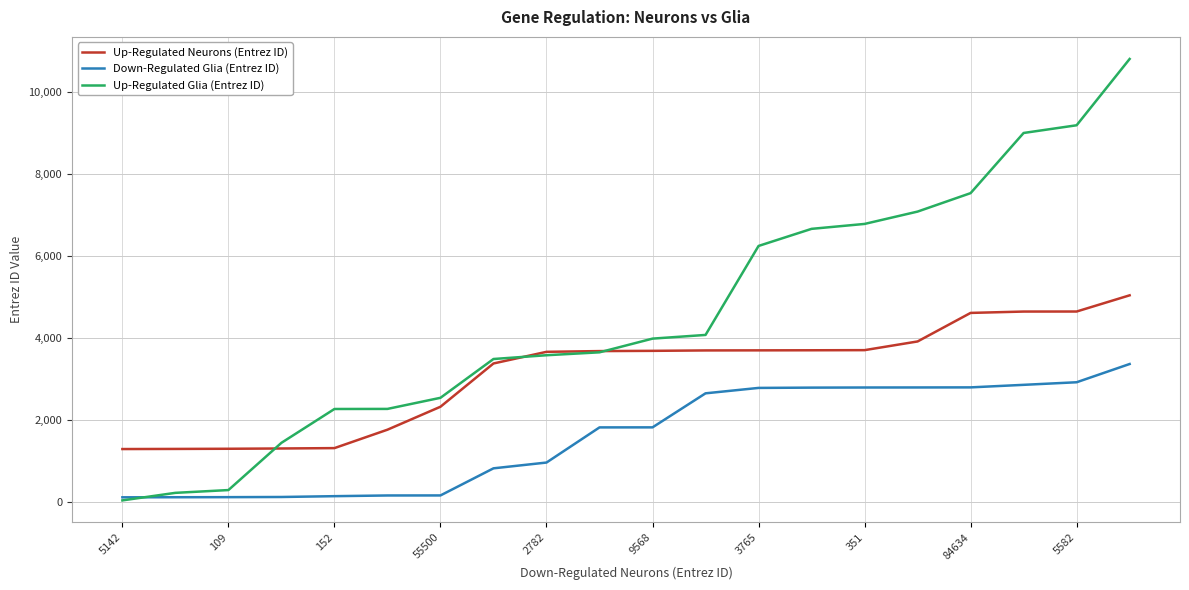

Which series has the largest total across all categories?

Up-Regulated Glia (Entrez ID)